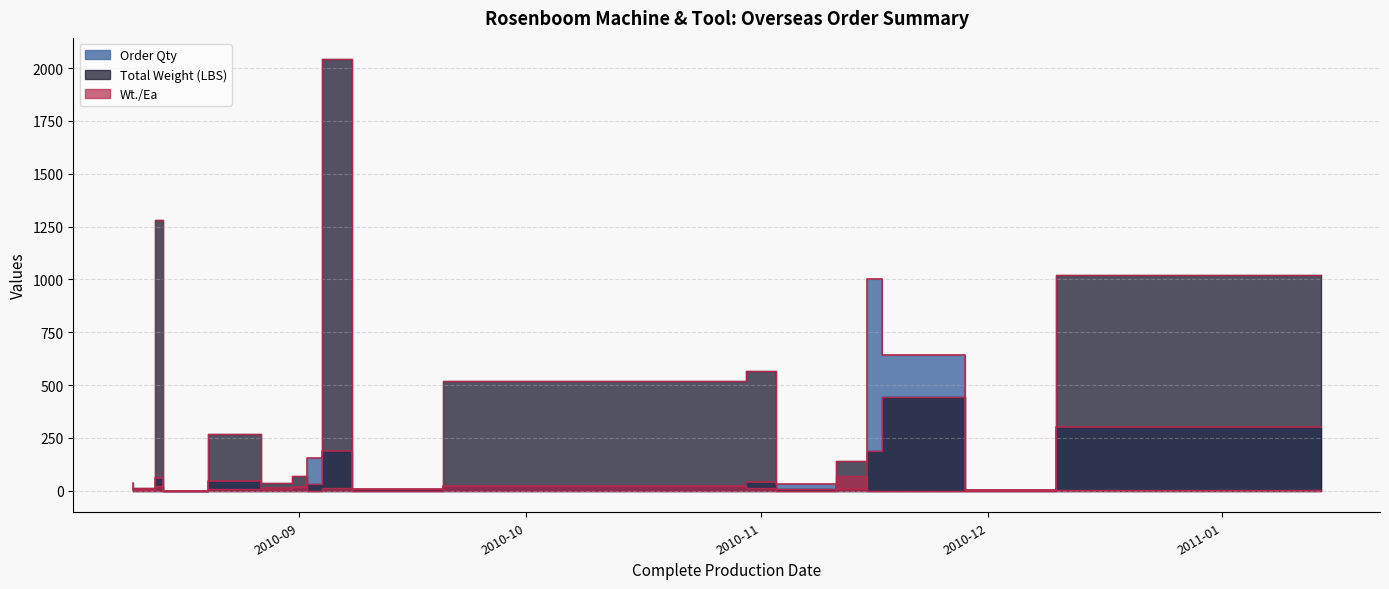

In Order Qty, how many points are lower than both neighbors (excluding endpoints)?

8